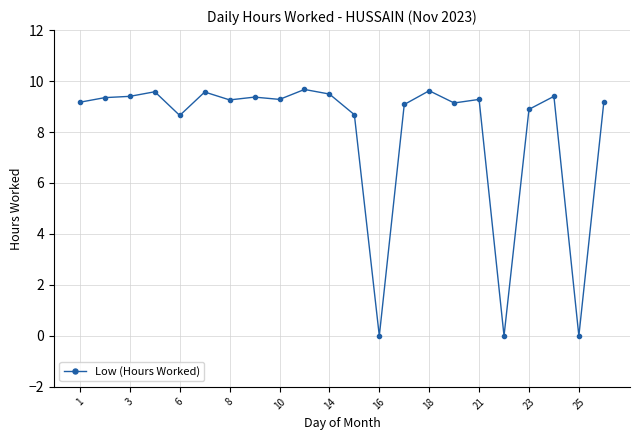

What is the sum of all values?

176.1